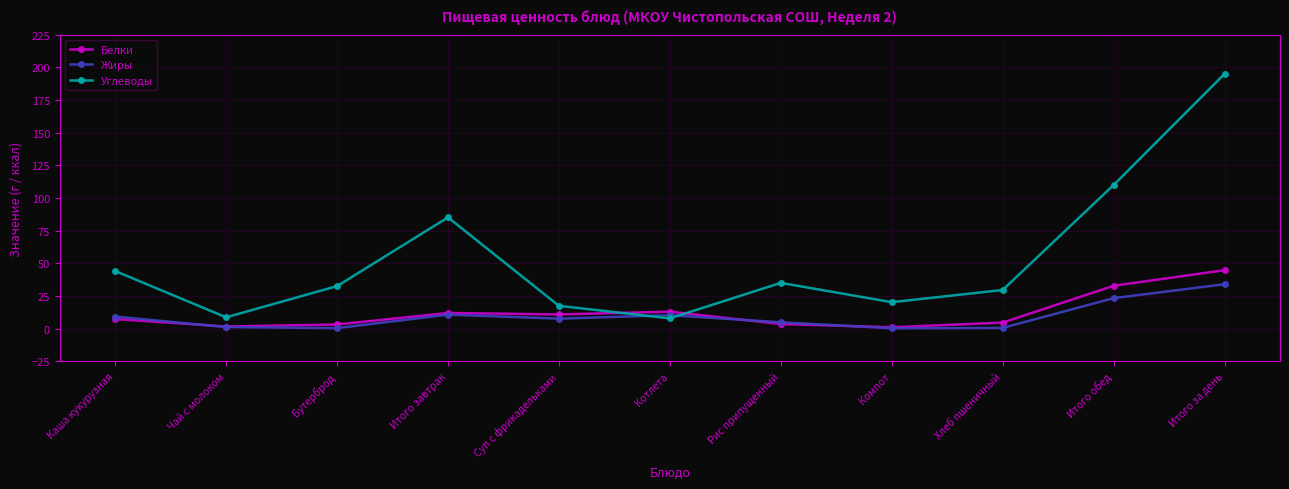

What is the average value of the Белки series?

12.2